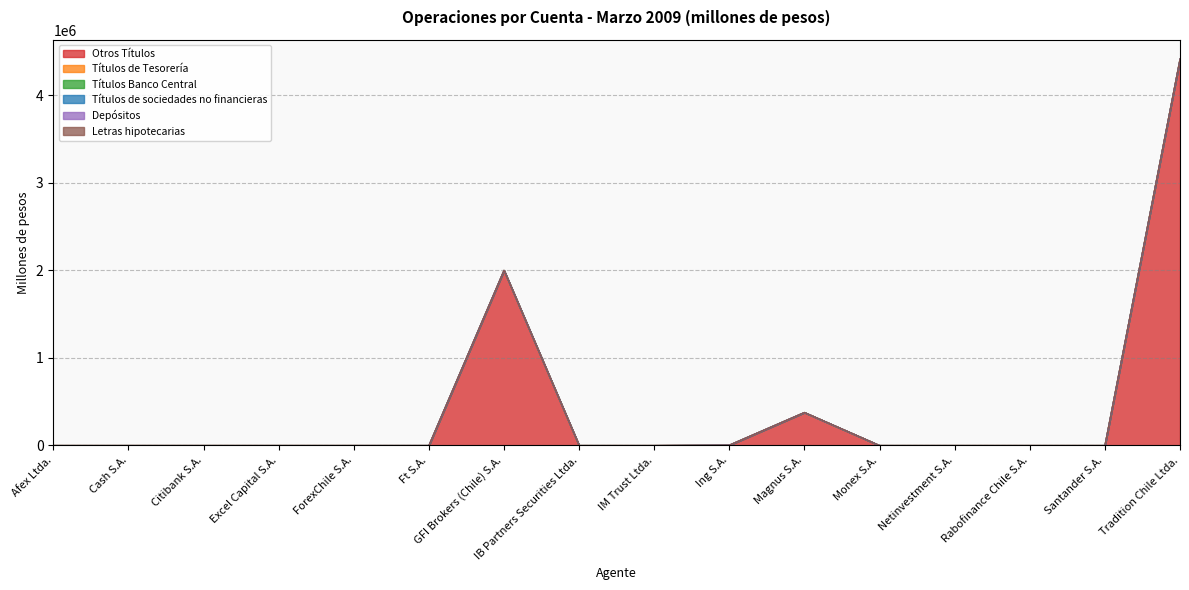

Reading left to right, transcribe all the data shown in this chart.

Otros Títulos: Afex Ltda.=0.0	Cash S.A.=0.0	Citibank S.A.=0.0	Excel Capital S.A.=0.0	ForexChile S.A.=0.0	Ft S.A.=0.0	GFI Brokers (Chile) S.A.=2001603.3	IB Partners Securities Ltda.=0.0	IM Trust Ltda.=0.0	Ing S.A.=4232.0	Magnus S.A.=377525.0	Monex S.A.=0.0	Netinvestment S.A.=0.0	Rabofinance Chile S.A.=0.0	Santander S.A.=0.0	Tradition Chile Ltda.=4416232.7
Títulos de Tesorería: Afex Ltda.=0.0	Cash S.A.=0.0	Citibank S.A.=0.0	Excel Capital S.A.=0.0	ForexChile S.A.=0.0	Ft S.A.=0.0	GFI Brokers (Chile) S.A.=0.0	IB Partners Securities Ltda.=0.0	IM Trust Ltda.=0.0	Ing S.A.=0.0	Magnus S.A.=0.0	Monex S.A.=0.0	Netinvestment S.A.=0.0	Rabofinance Chile S.A.=0.0	Santander S.A.=0.0	Tradition Chile Ltda.=0.0
Títulos Banco Central: Afex Ltda.=0.0	Cash S.A.=0.0	Citibank S.A.=0.0	Excel Capital S.A.=0.0	ForexChile S.A.=0.0	Ft S.A.=0.0	GFI Brokers (Chile) S.A.=0.0	IB Partners Securities Ltda.=0.0	IM Trust Ltda.=0.0	Ing S.A.=0.0	Magnus S.A.=0.0	Monex S.A.=0.0	Netinvestment S.A.=0.0	Rabofinance Chile S.A.=0.0	Santander S.A.=0.0	Tradition Chile Ltda.=0.0
Títulos de sociedades no financieras: Afex Ltda.=0.0	Cash S.A.=0.0	Citibank S.A.=0.0	Excel Capital S.A.=0.0	ForexChile S.A.=0.0	Ft S.A.=98.5	GFI Brokers (Chile) S.A.=0.0	IB Partners Securities Ltda.=0.0	IM Trust Ltda.=0.0	Ing S.A.=0.0	Magnus S.A.=0.0	Monex S.A.=0.0	Netinvestment S.A.=0.0	Rabofinance Chile S.A.=0.0	Santander S.A.=0.0	Tradition Chile Ltda.=0.0
Depósitos: Afex Ltda.=0.0	Cash S.A.=0.0	Citibank S.A.=0.0	Excel Capital S.A.=0.0	ForexChile S.A.=0.0	Ft S.A.=0.0	GFI Brokers (Chile) S.A.=0.0	IB Partners Securities Ltda.=0.0	IM Trust Ltda.=0.0	Ing S.A.=0.0	Magnus S.A.=0.0	Monex S.A.=0.0	Netinvestment S.A.=0.0	Rabofinance Chile S.A.=0.0	Santander S.A.=0.0	Tradition Chile Ltda.=0.0
Letras hipotecarias: Afex Ltda.=0.0	Cash S.A.=0.0	Citibank S.A.=0.0	Excel Capital S.A.=0.0	ForexChile S.A.=0.0	Ft S.A.=0.0	GFI Brokers (Chile) S.A.=0.0	IB Partners Securities Ltda.=0.0	IM Trust Ltda.=0.0	Ing S.A.=0.0	Magnus S.A.=0.0	Monex S.A.=0.0	Netinvestment S.A.=0.0	Rabofinance Chile S.A.=0.0	Santander S.A.=0.0	Tradition Chile Ltda.=0.0